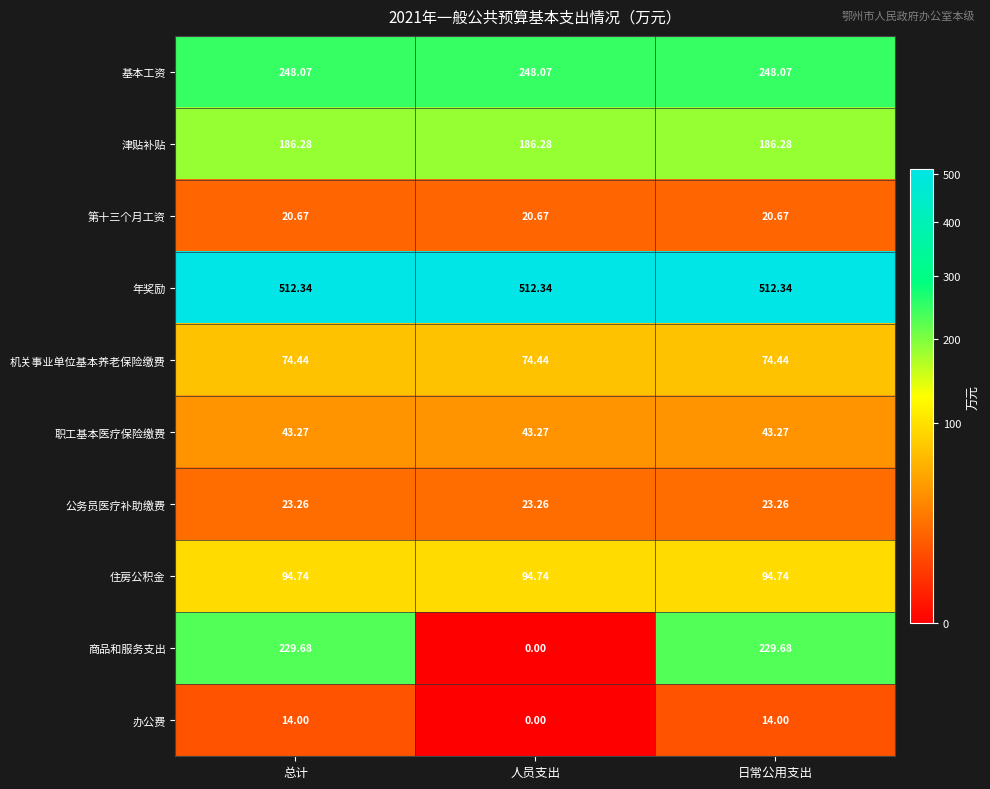

Which series changed the most between 人员支出 and 日常公用支出?

商品和服务支出